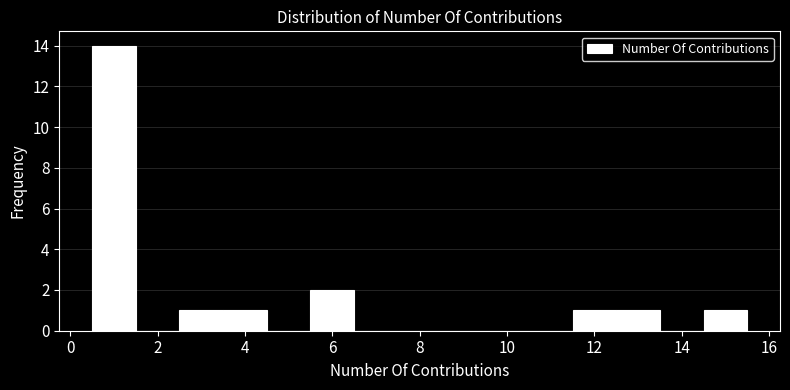

Reading left to right, list every bar in this chart as the range it spans on the x-axis followed by its height. Neither the bar edges nor the heights are printed on the chart, so give them approximately, as read against the axes.

0.5 to 1.5: 14
1.5 to 2.5: 0
2.5 to 3.5: 1
3.5 to 4.5: 1
4.5 to 5.5: 0
5.5 to 6.5: 2
6.5 to 7.5: 0
7.5 to 8.5: 0
8.5 to 9.5: 0
9.5 to 10.5: 0
10.5 to 11.5: 0
11.5 to 12.5: 1
12.5 to 13.5: 1
13.5 to 14.5: 0
14.5 to 15.5: 1